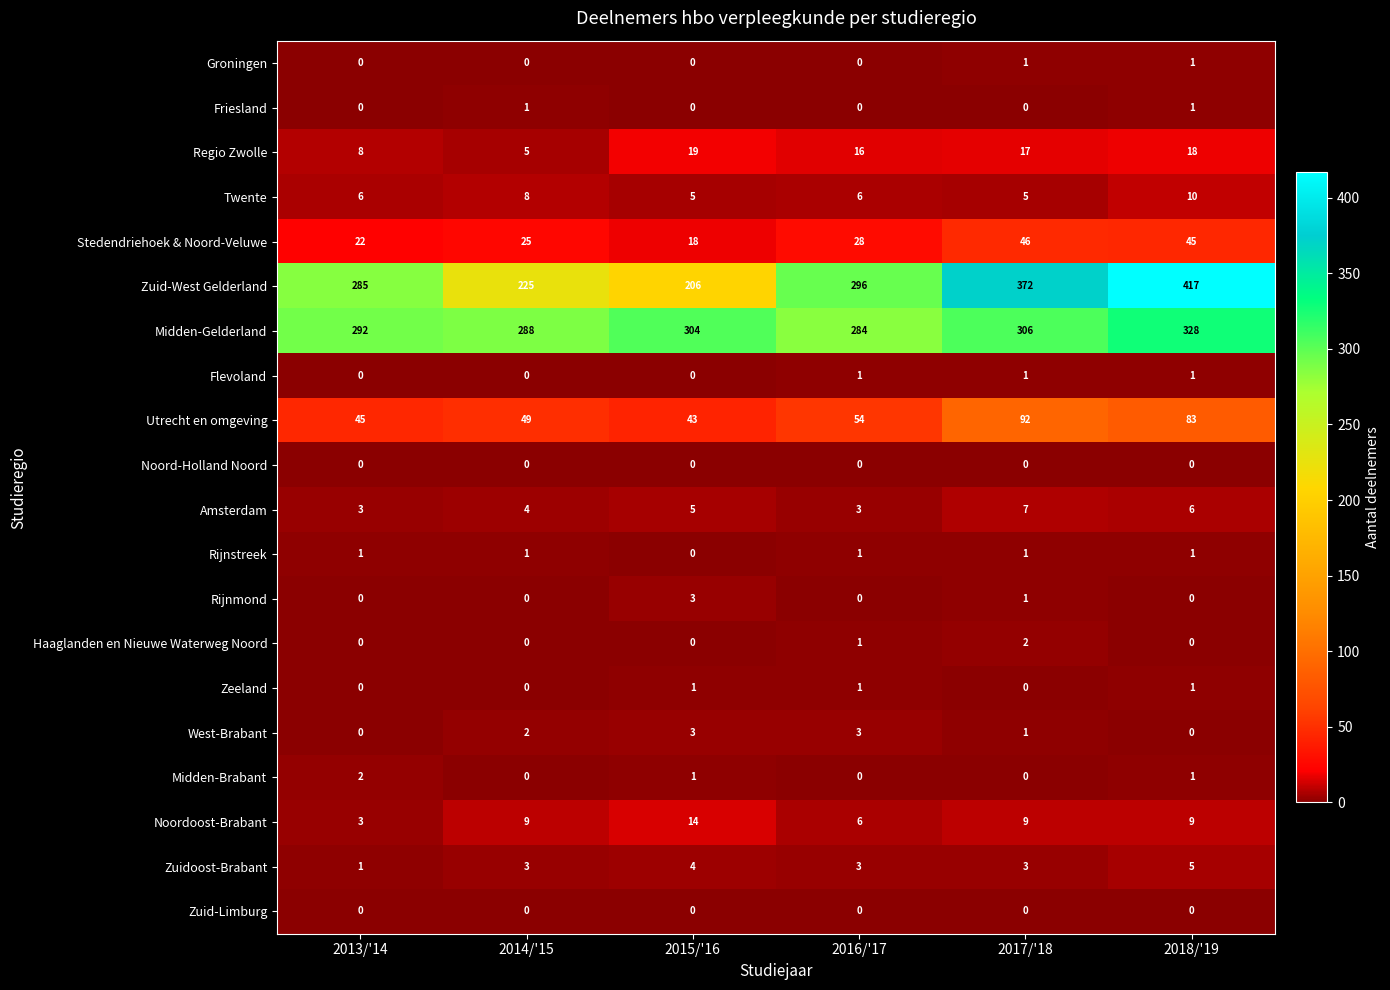

What is the maximum value shown in the chart?

417